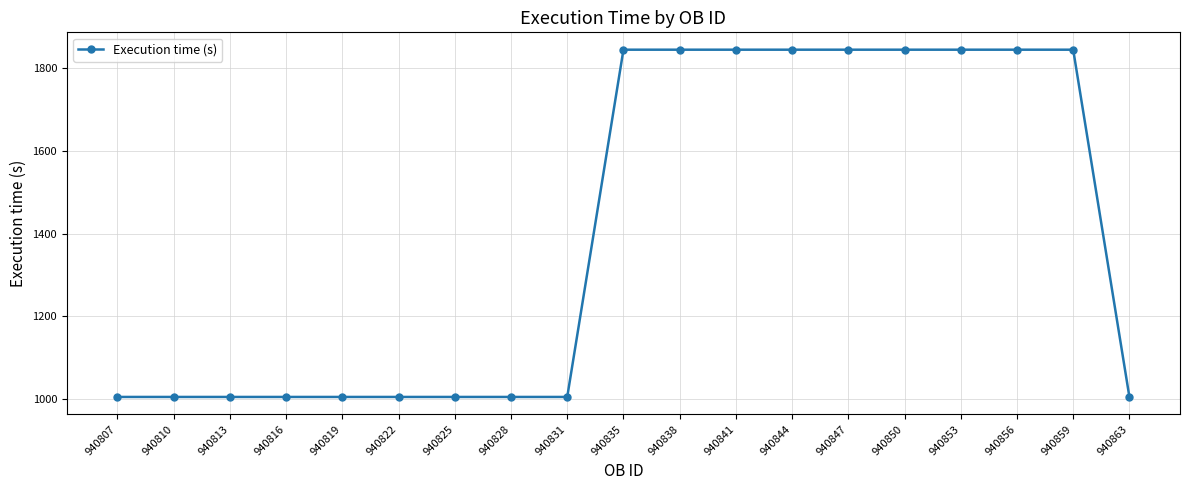

Is it true that the value at 940831 is 643?

False